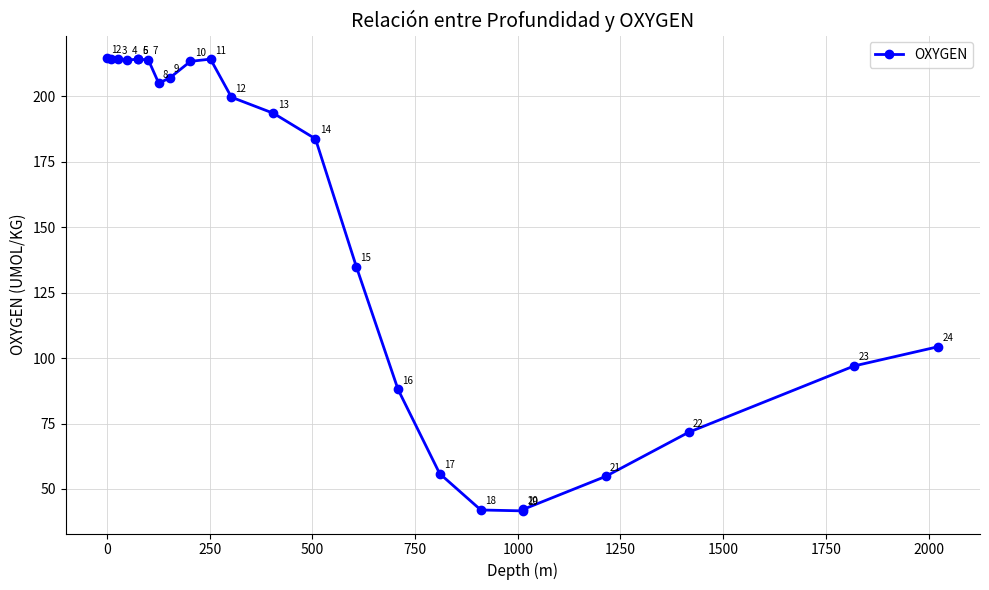

What is the average value?

152.1